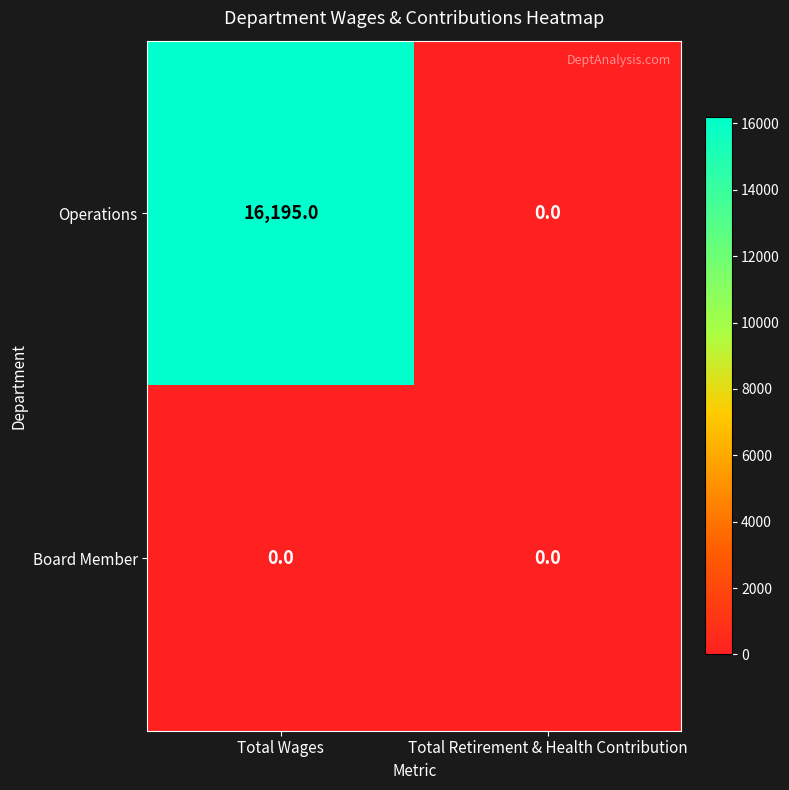

The value of Board Member at Total Wages is 0. True or false?

True